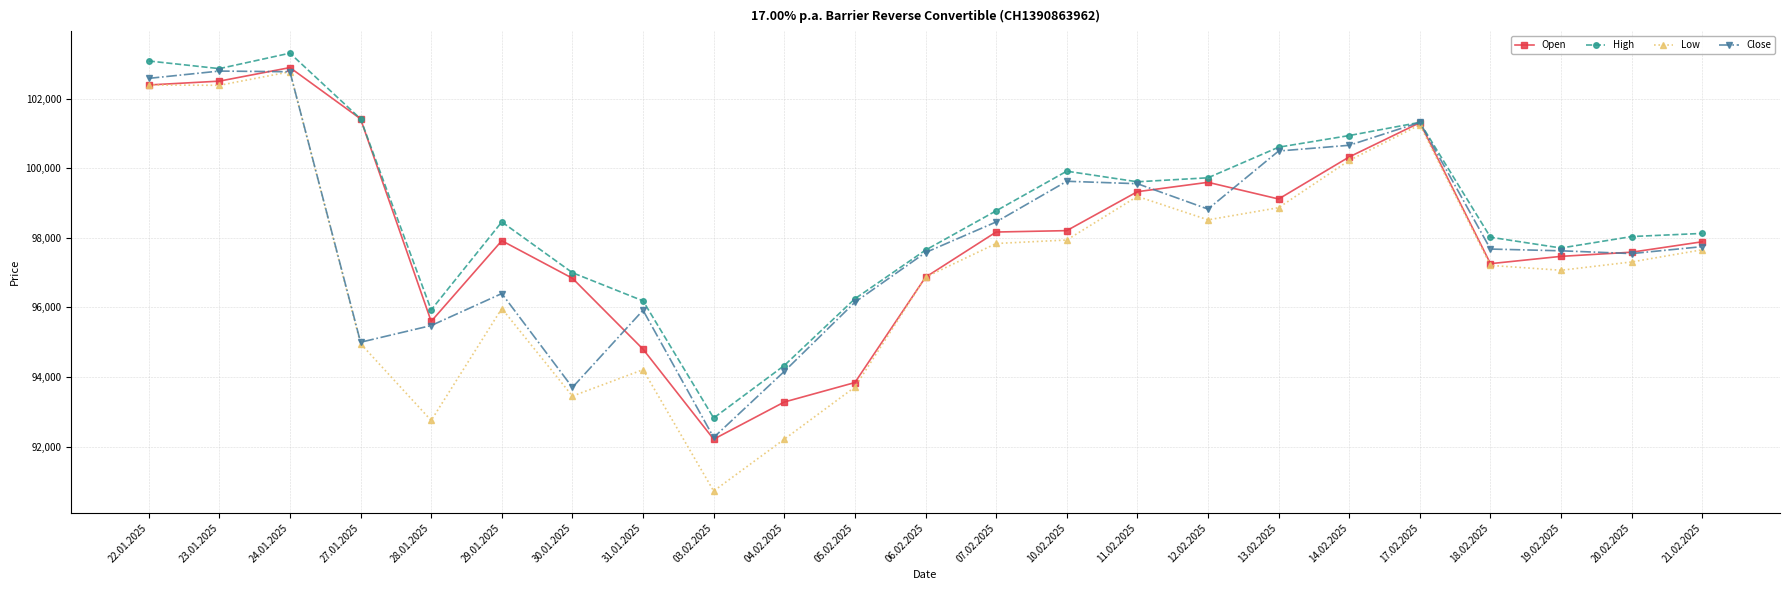

How many lines are shown in the chart?

4